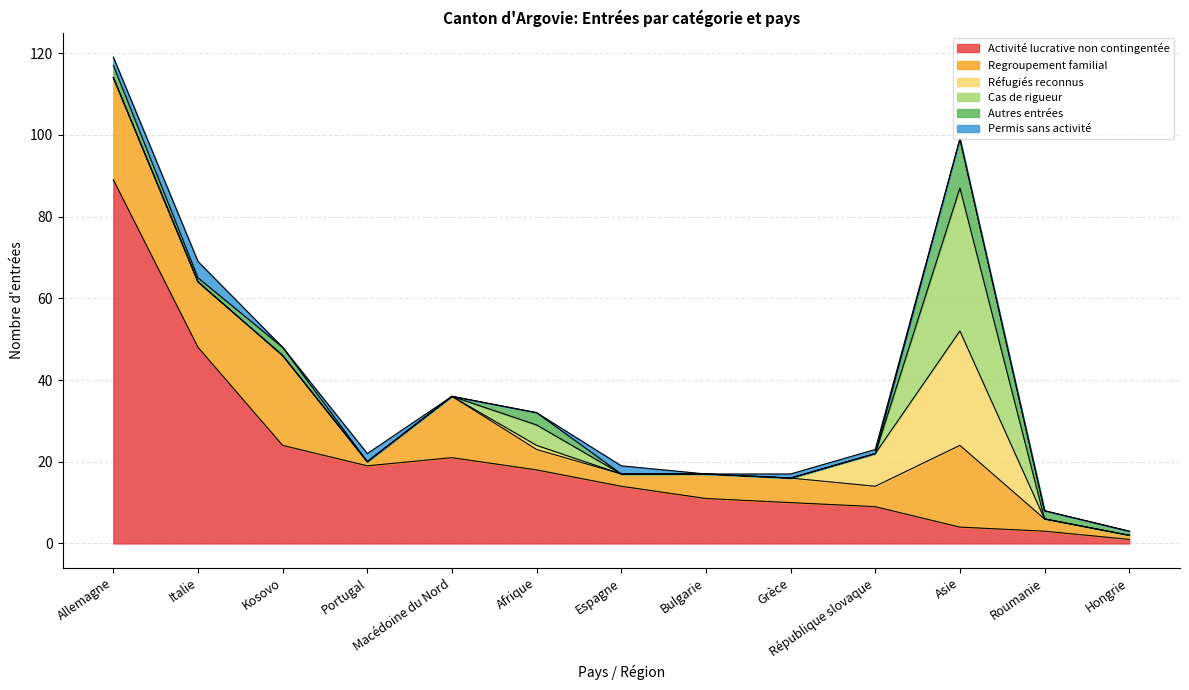

List the series in order of their peak value, highest first.

Activité lucrative non contingentée, Cas de rigueur, Réfugiés reconnus, Regroupement familial, Autres entrées, Permis sans activité